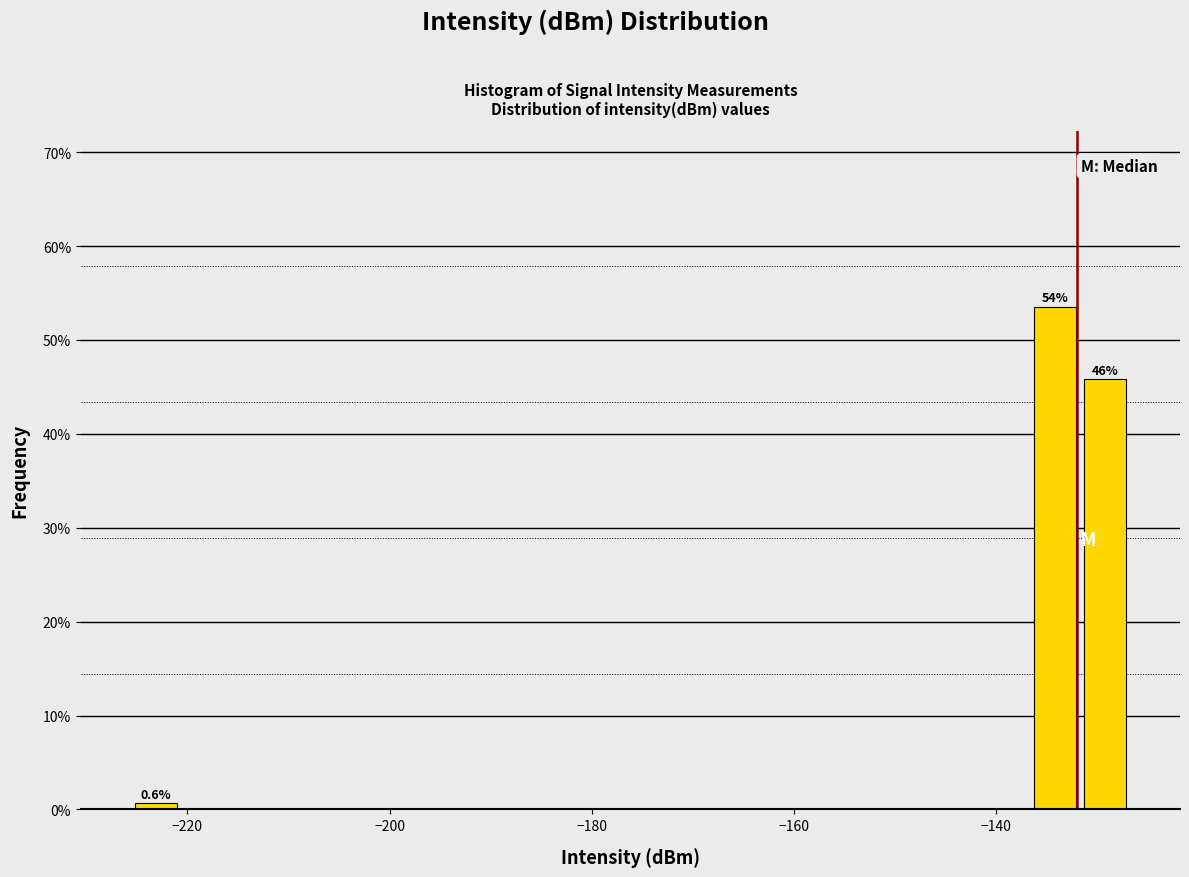

Read against the x-axis, roughly where is the centre of the tallest bar?

-134